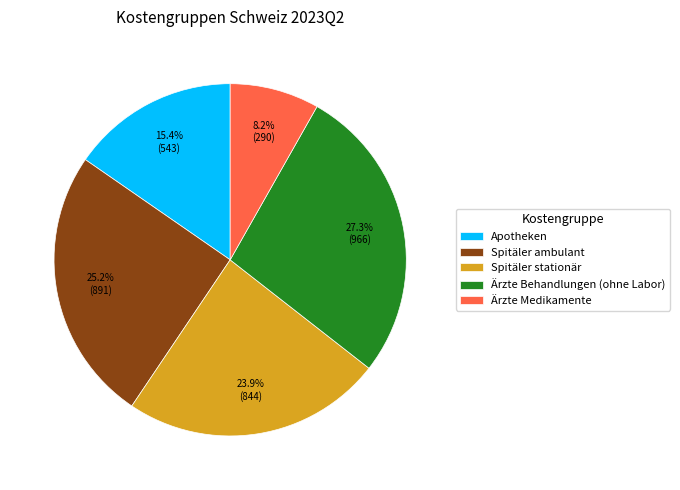

What is the ratio of the value at Ärzte Behandlungen (ohne Labor) to the value at Apotheken?

1.8